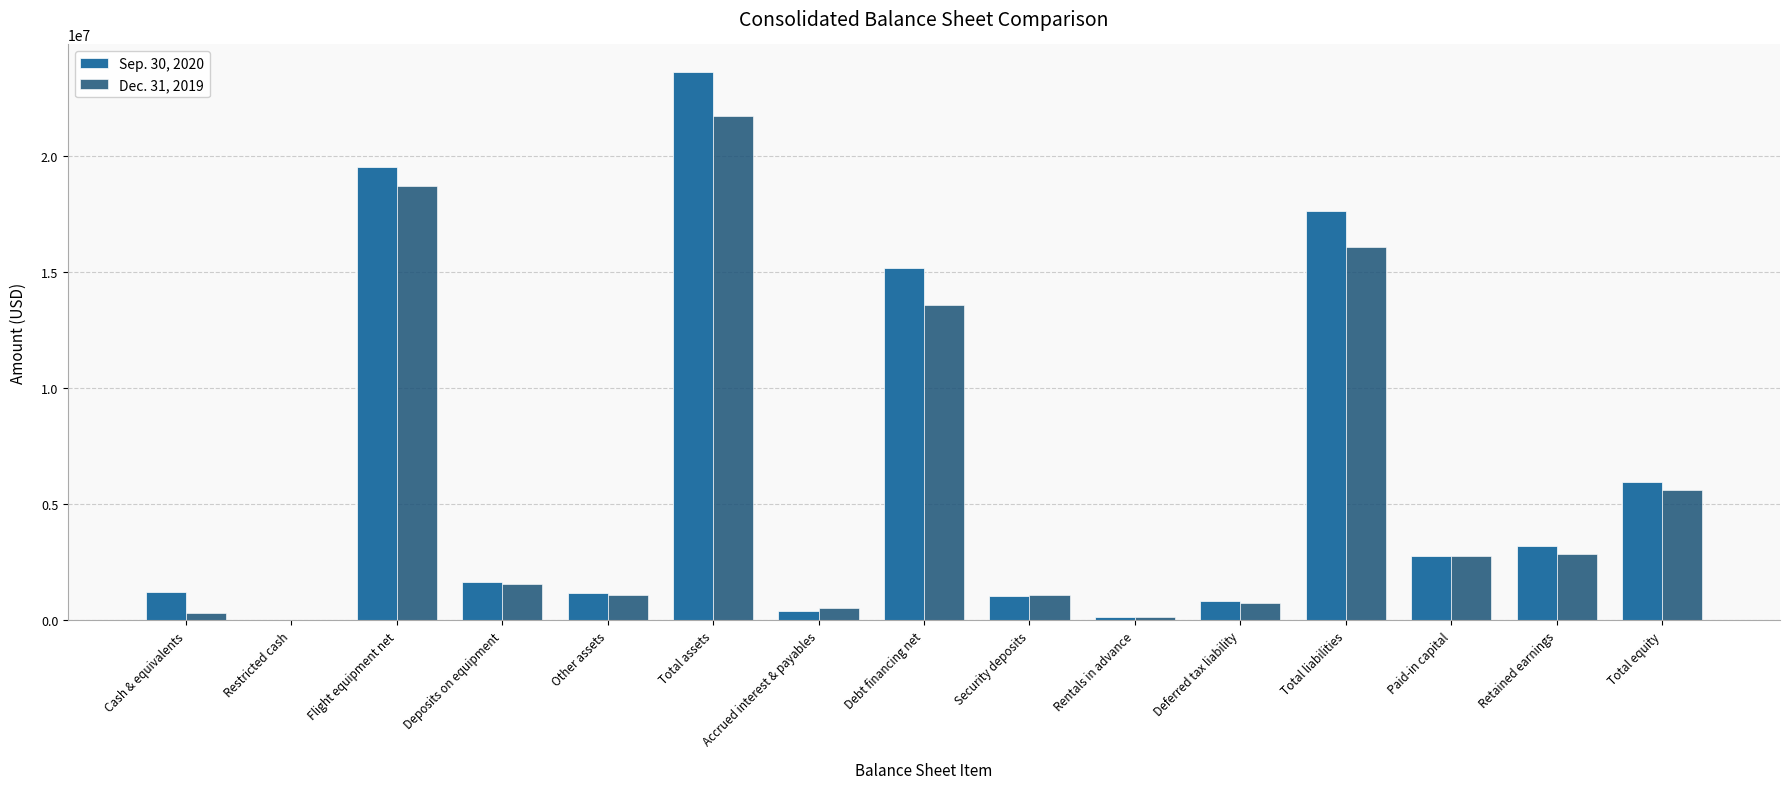

Read the Dec. 31, 2019 value at Accrued interest & payables.

516497